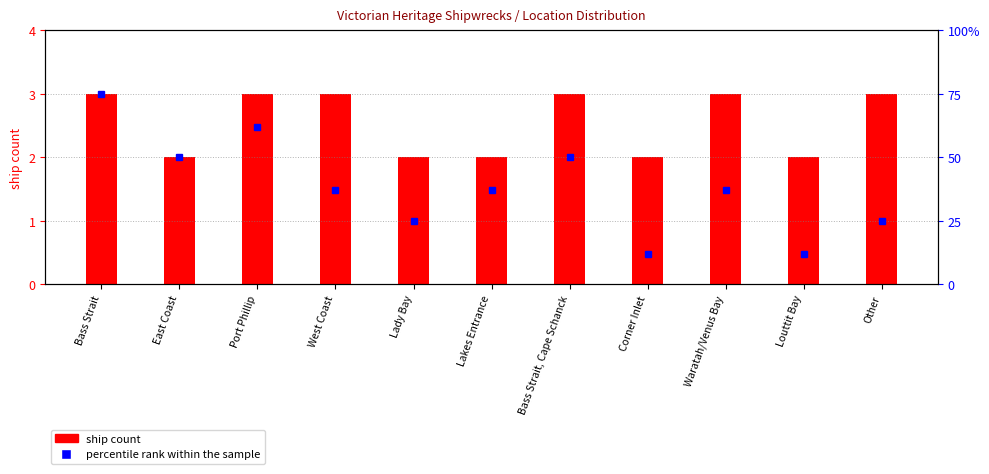

What is the label of the 6th bar from the left?

Lakes Entrance